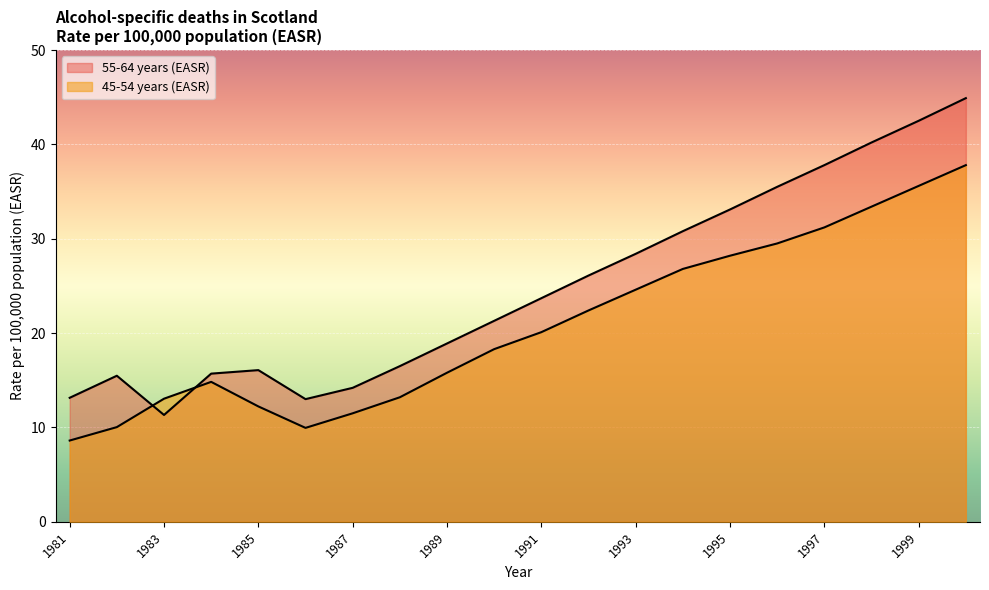

Reading right to left, transcribe all the data shown in this chart.

45-54 years (EASR): 2000=37.8	1999=35.6	1998=33.4	1997=31.2	1996=29.5	1995=28.2	1994=26.8	1993=24.6	1992=22.4	1991=20.1	1990=18.3	1989=15.8	1988=13.2	1987=11.5	1986=10.0	1985=12.2	1984=14.8	1983=13.0	1982=10.0	1981=8.6
55-64 years (EASR): 2000=44.9	1999=42.5	1998=40.2	1997=37.8	1996=35.5	1995=33.1	1994=30.8	1993=28.4	1992=26.1	1991=23.7	1990=21.3	1989=18.9	1988=16.5	1987=14.2	1986=13.0	1985=16.1	1984=15.7	1983=11.3	1982=15.5	1981=13.1